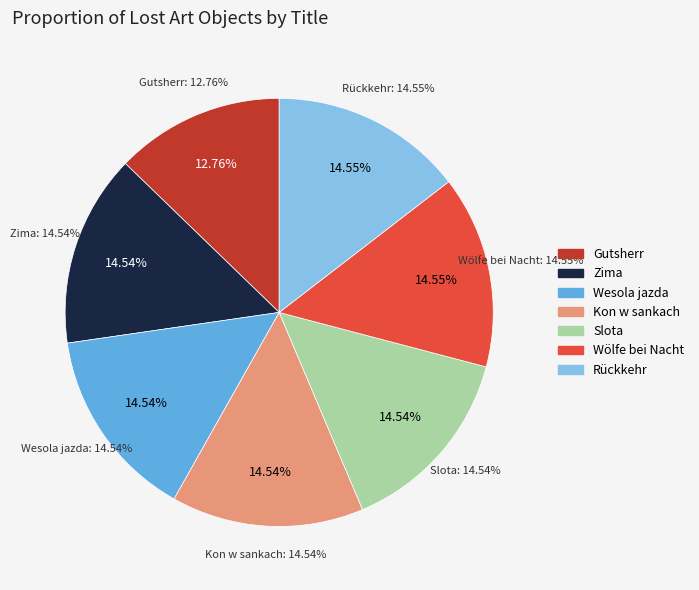

What is the largest slice in the pie chart?

Rückkehr vom Markt